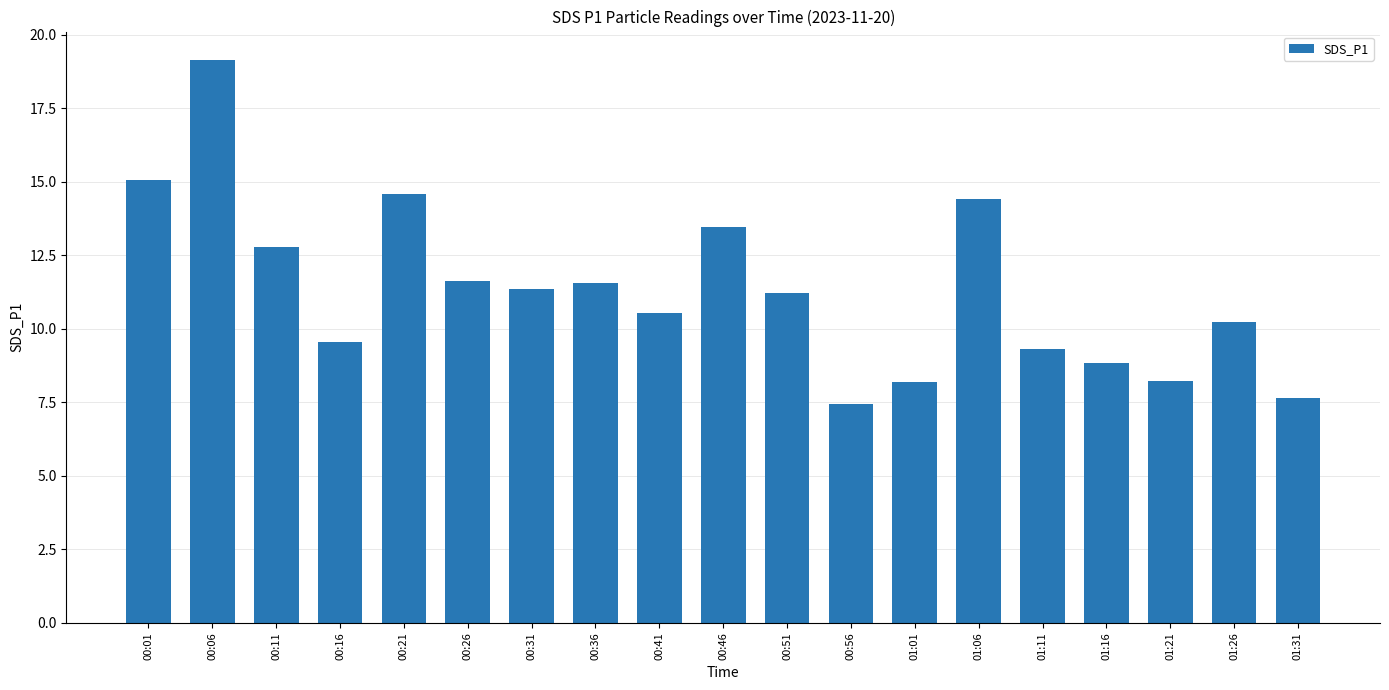

What is the label of the 4th bar from the right?

01:16